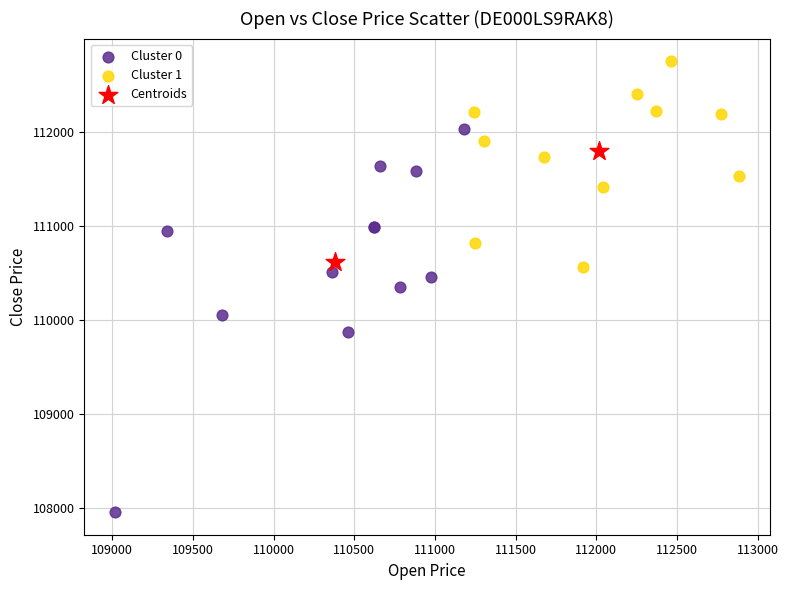

Which series has the widest spread of Y values?

Cluster 0